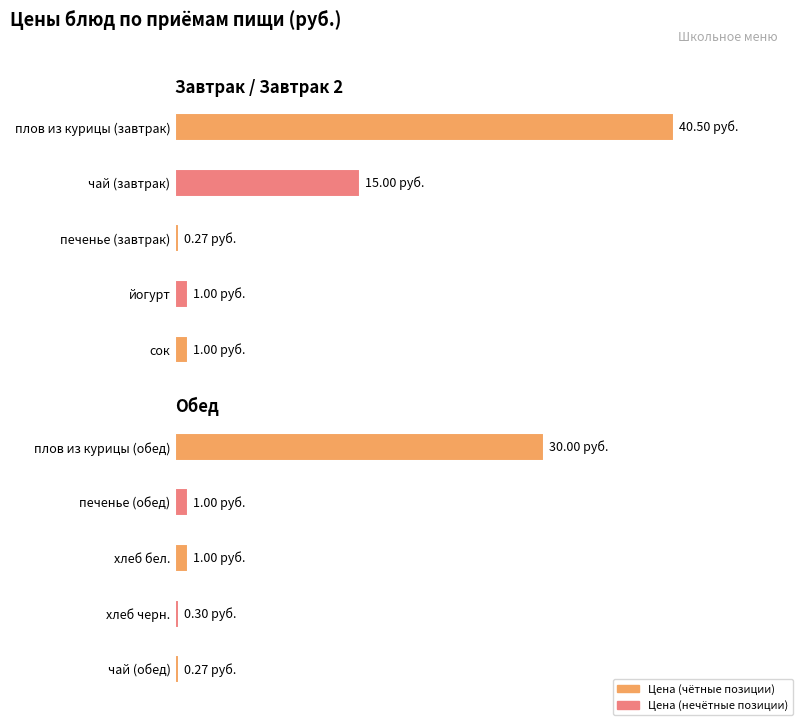

Approximately how many times larger is the value at хлеб черн. compared to хлеб бел.?

0.3